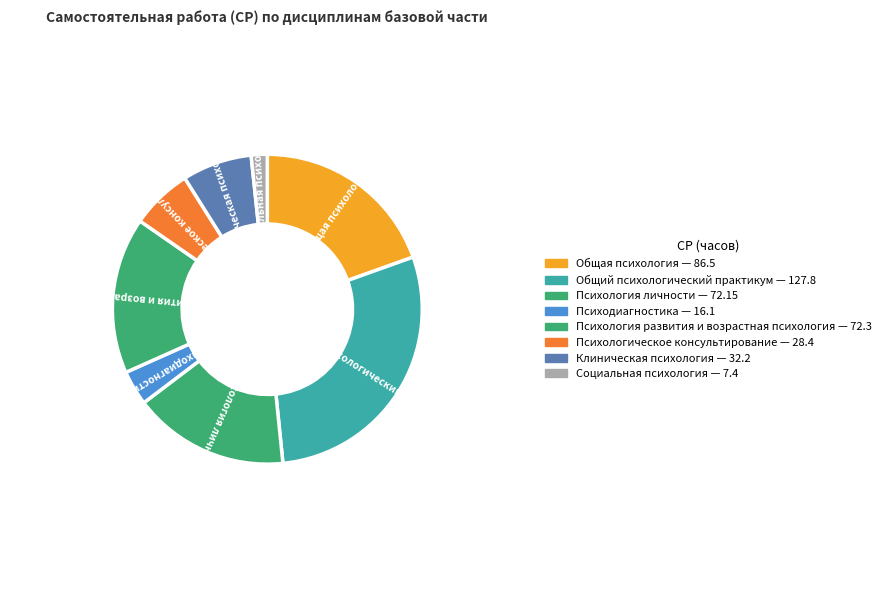

Which category has the smallest portion of the pie?

Социальная психология